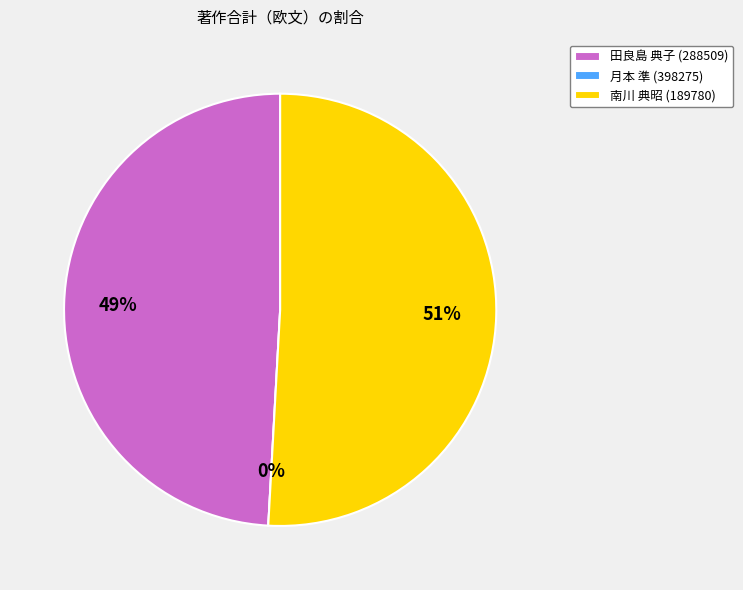

Is it true that 田良島 典子 (288509) is 49% of the pie?

True